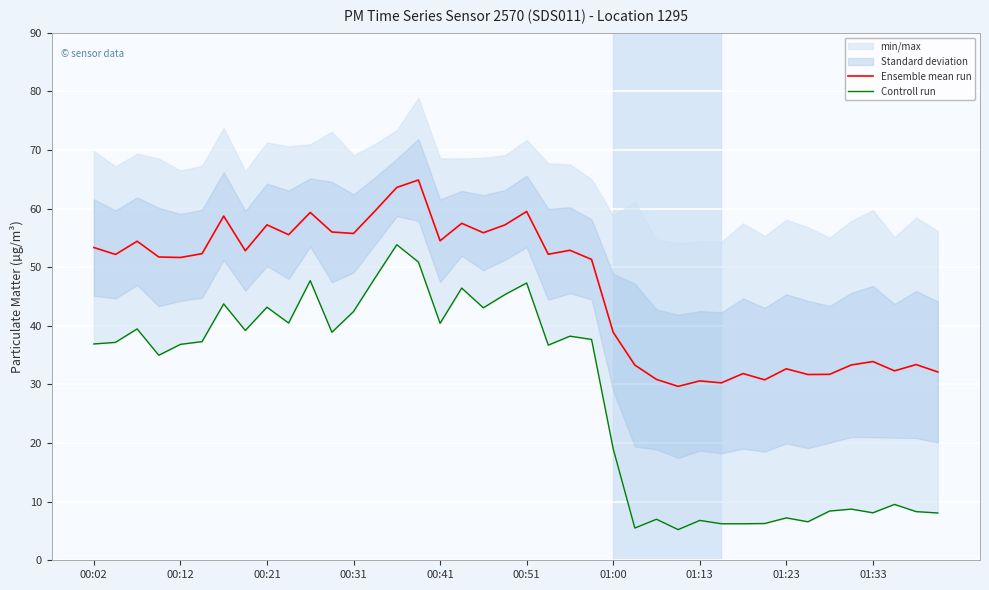

True or false: Controll run and Ensemble mean run intersect in this chart.

False